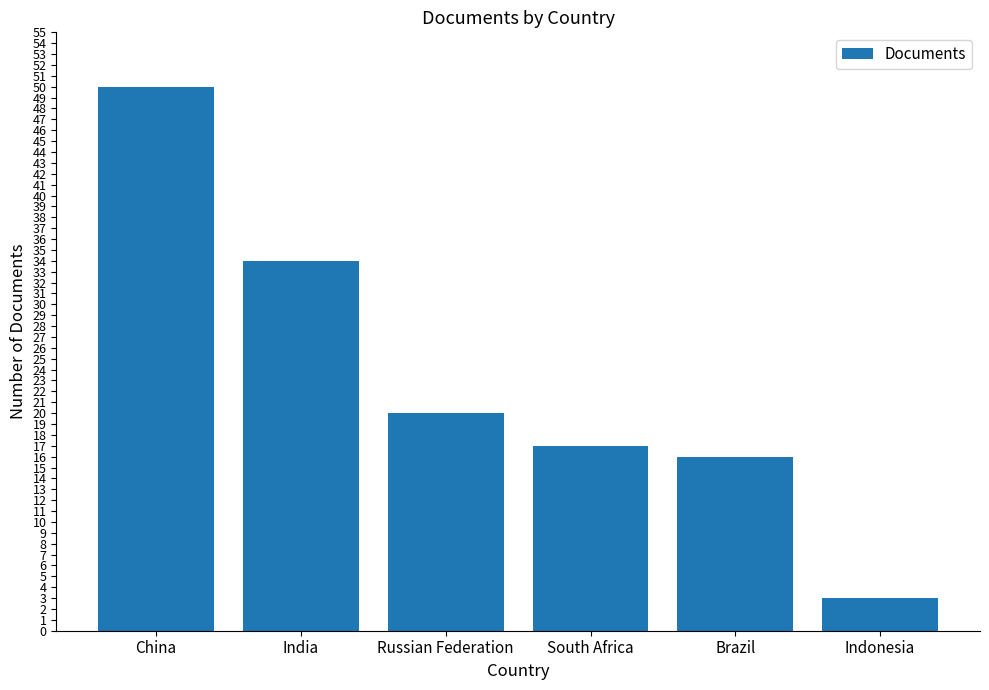

What position from the left is South Africa?

4